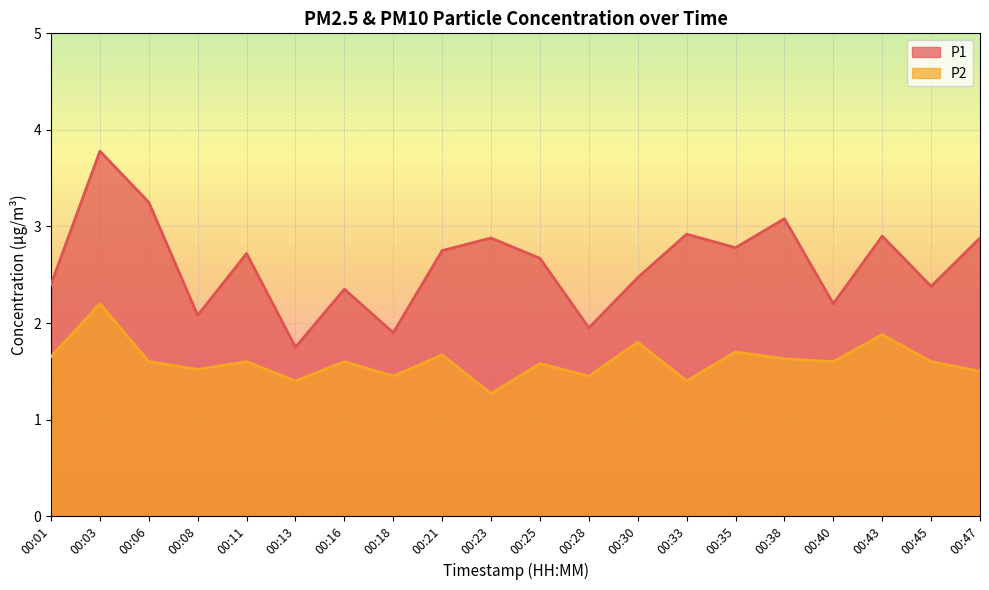

How many interior local valleys does the P1 series have?

7